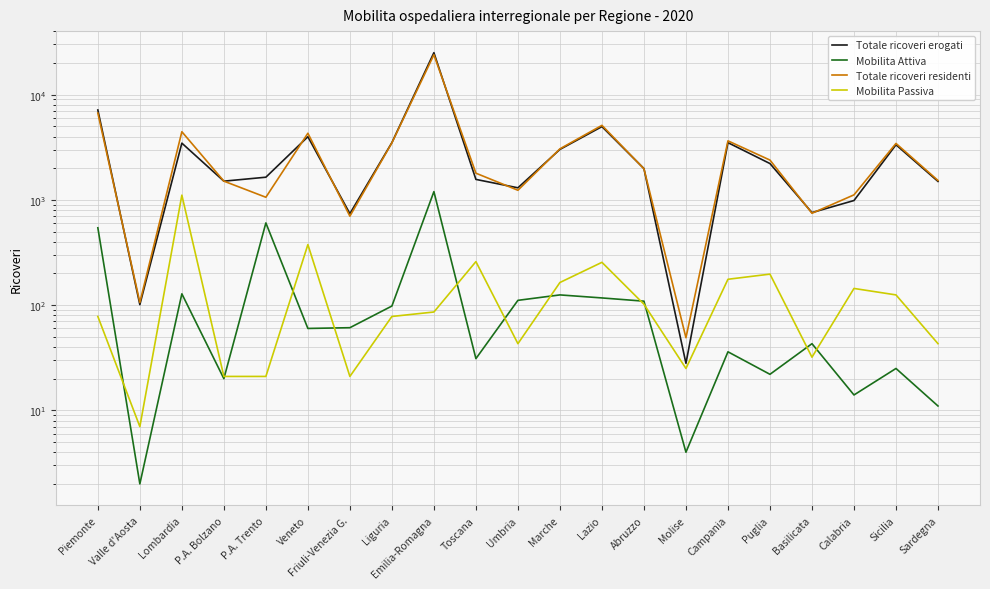

What is the difference between the highest and lowest values at Toscana?

1762